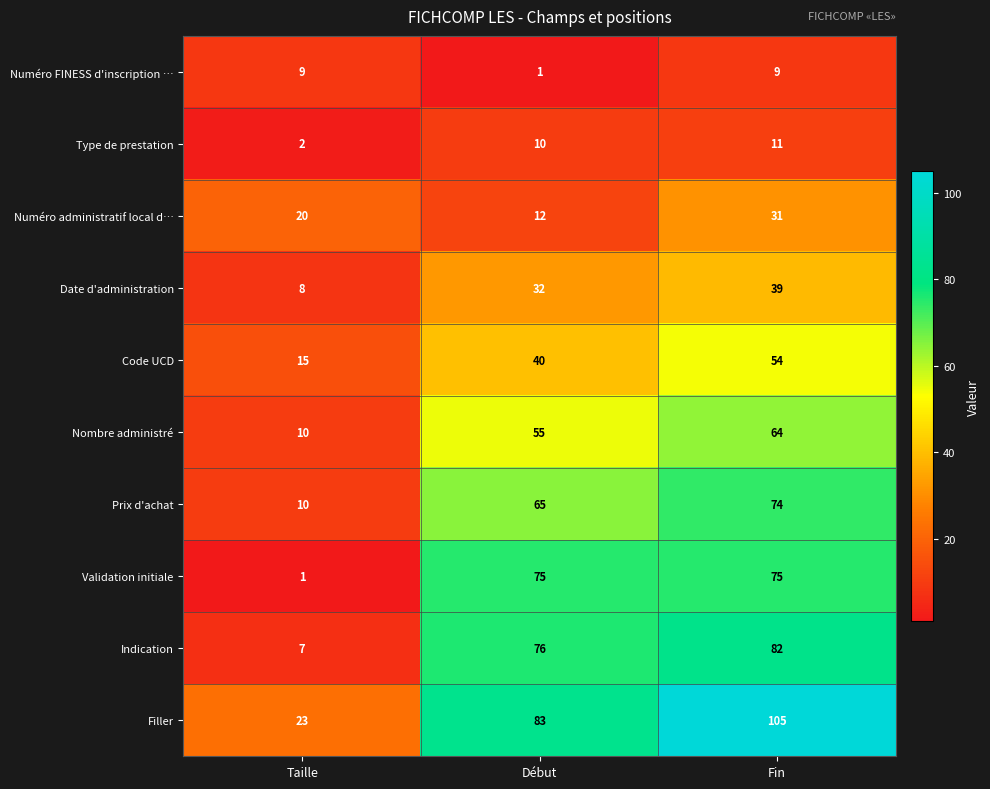

Reading left to right, extract all data points from this chart.

Numéro FINESS d'inscription …: Taille=9	Début=1	Fin=9
Type de prestation: Taille=2	Début=10	Fin=11
Numéro administratif local d…: Taille=20	Début=12	Fin=31
Date d'administration: Taille=8	Début=32	Fin=39
Code UCD: Taille=15	Début=40	Fin=54
Nombre administré: Taille=10	Début=55	Fin=64
Prix d'achat: Taille=10	Début=65	Fin=74
Validation initiale: Taille=1	Début=75	Fin=75
Indication: Taille=7	Début=76	Fin=82
Filler: Taille=23	Début=83	Fin=105